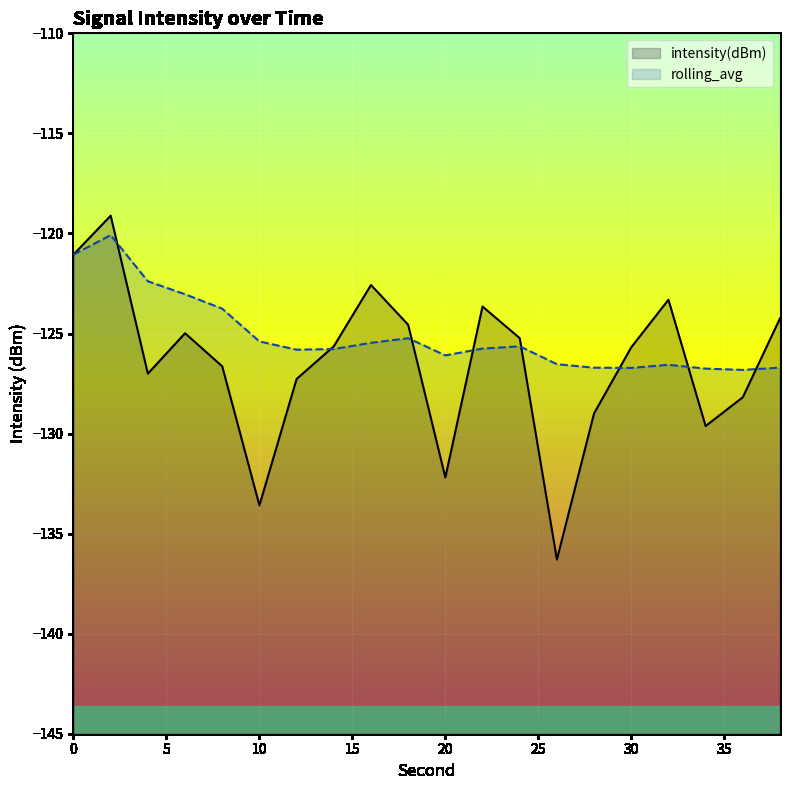

How many values in the rolling_avg series are below -125?

15